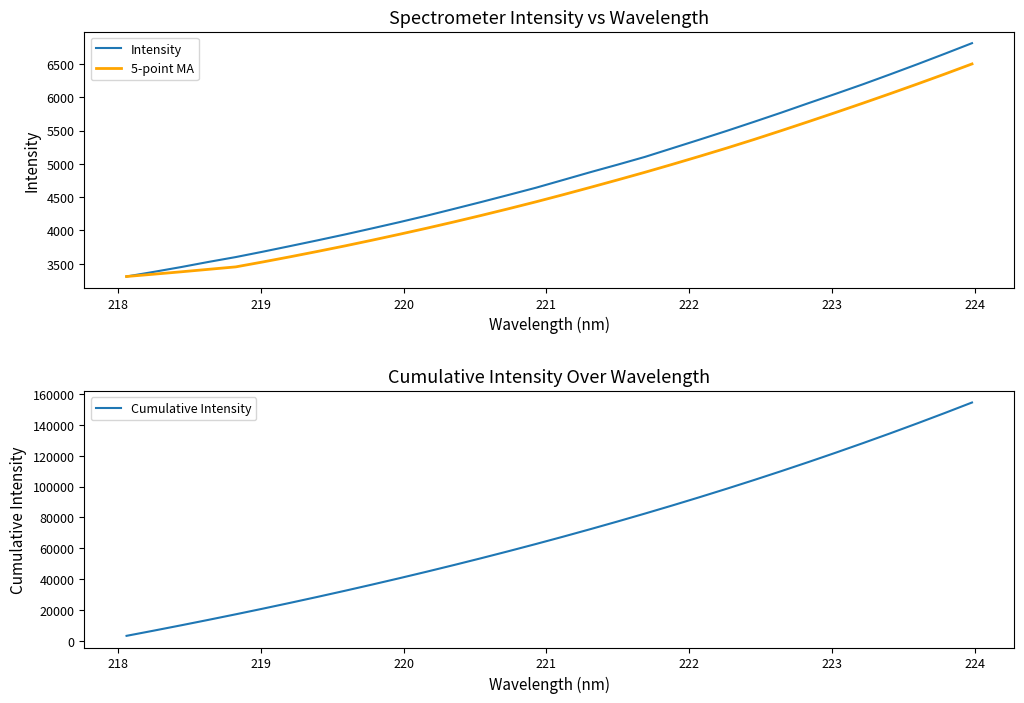

At how many categories does at least one series exceed 144889?

2